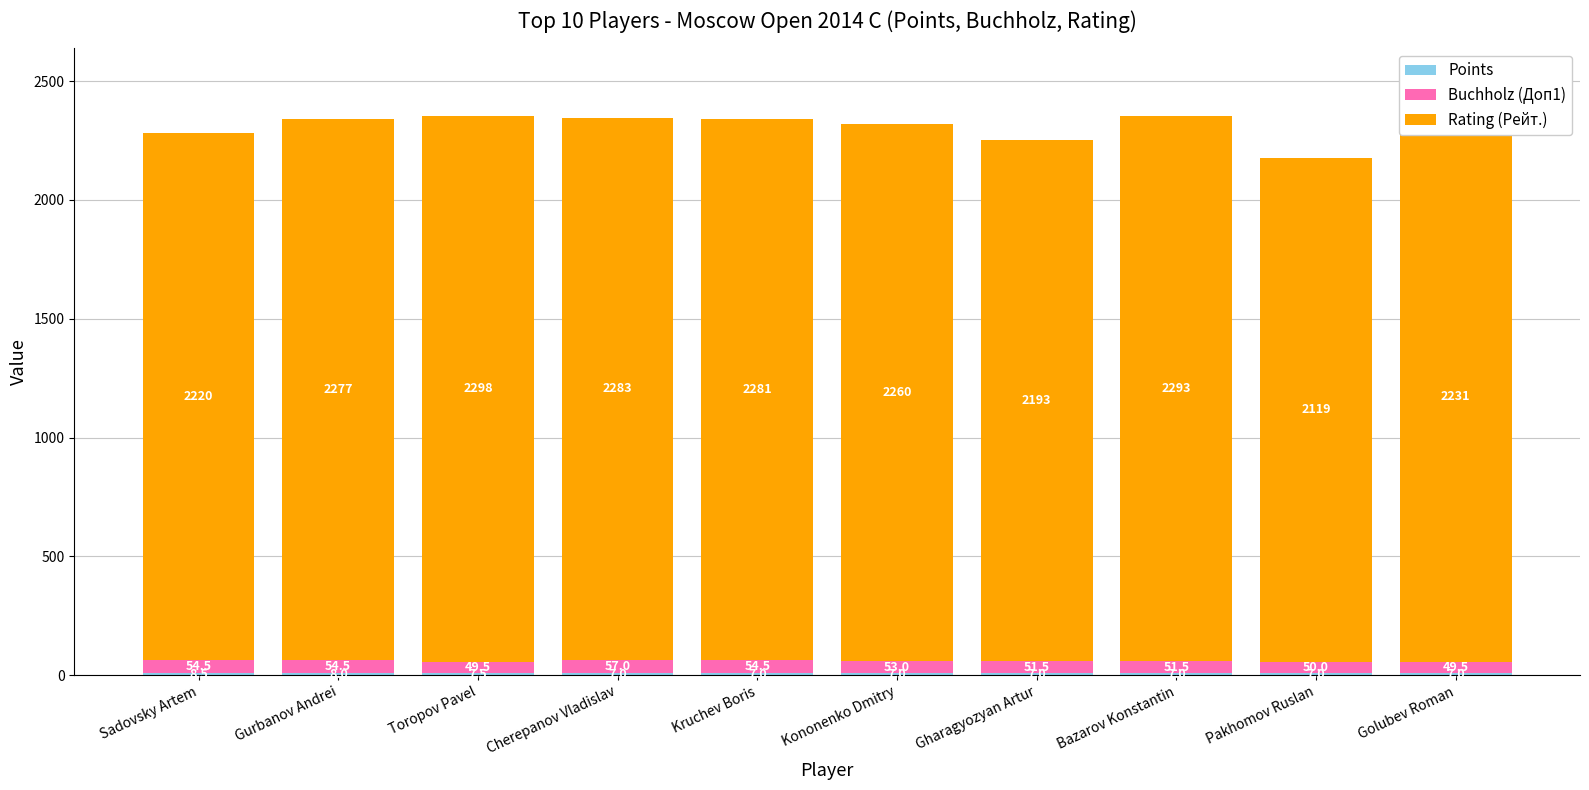

What is the total value across all series at Toropov Pavel?

2355.0